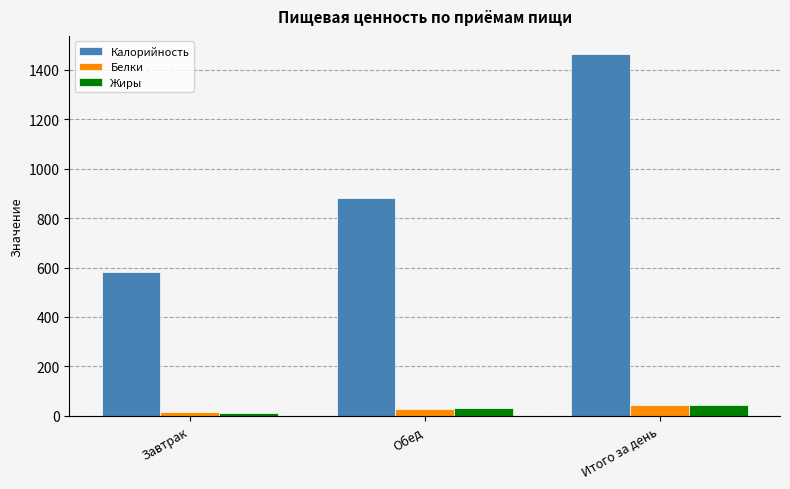

Rank the categories by Калорийность value from lowest to highest.

Завтрак, Обед, Итого за день